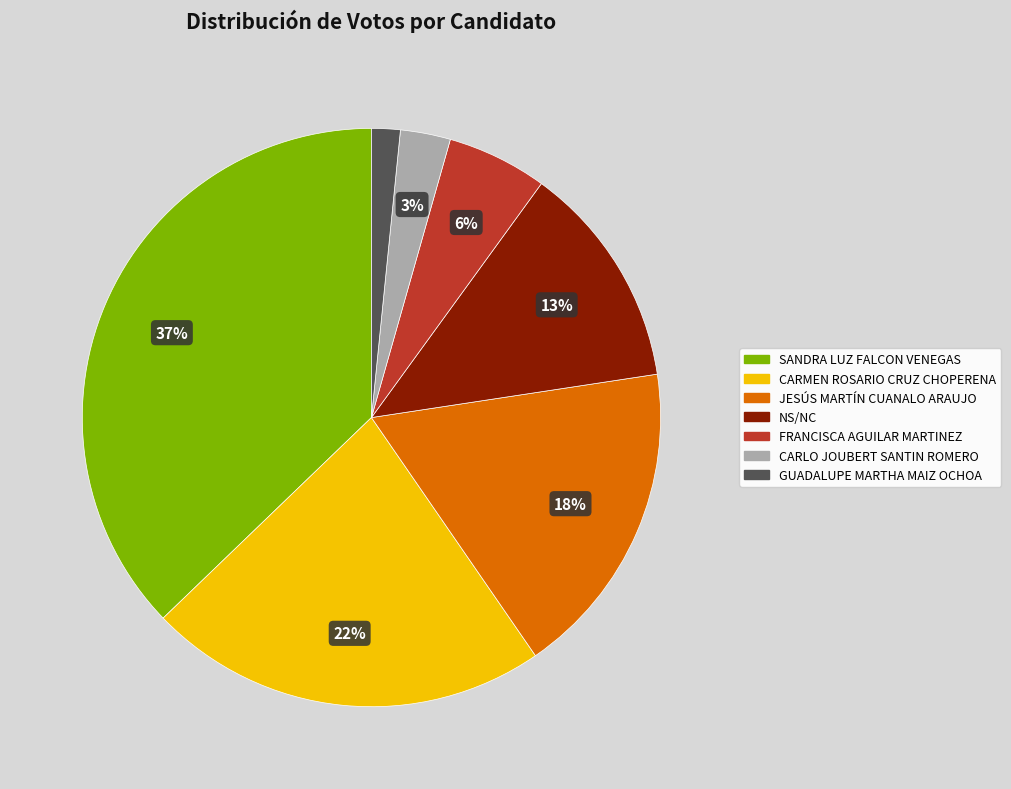

Is it true that CARMEN ROSARIO CRUZ CHOPERENA is 30% of the pie?

False